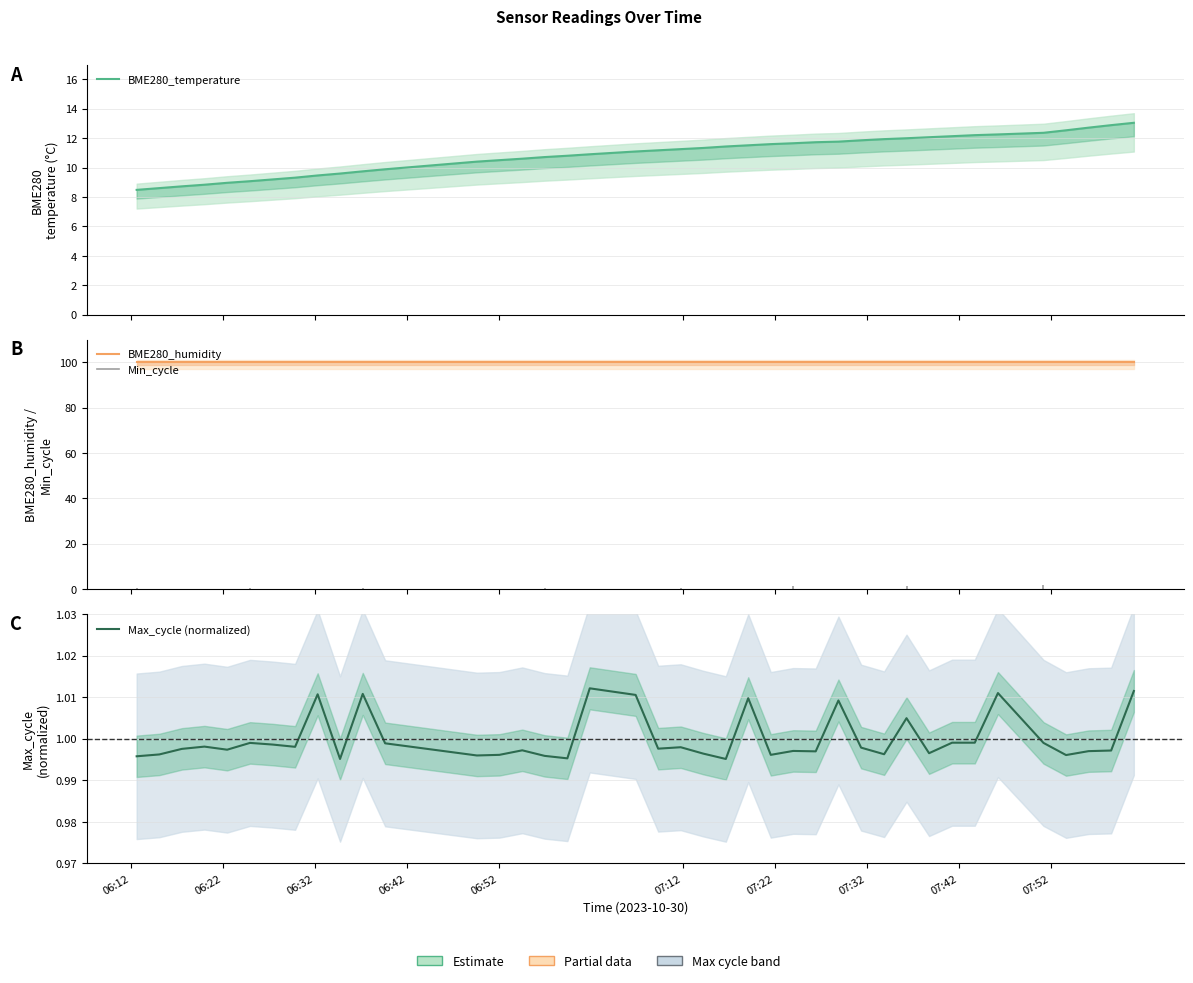

Reading left to right, what are all the values shown in this chart?

BME280_temperature: 8.5	8.6	8.7	8.8	9.0	9.1	9.2	9.3	9.5	9.6	9.7	9.9	10.4	10.5	10.6	10.7	10.8	10.9	11.1	11.2	11.2	11.3	11.4	11.5	11.6	11.7	11.7	11.8	11.8	11.9	12.0	12.1	12.1	12.2	12.2	12.4	12.5	12.7	12.9	13.0
BME280_humidity: 100.0	100.0	100.0	100.0	100.0	100.0	100.0	100.0	100.0	100.0	100.0	100.0	100.0	100.0	100.0	100.0	100.0	100.0	100.0	100.0	100.0	100.0	100.0	100.0	100.0	100.0	100.0	100.0	100.0	100.0	100.0	100.0	100.0	100.0	100.0	100.0	100.0	100.0	100.0	100.0
Max_cycle (normalized): 1.0	1.0	1.0	1.0	1.0	1.0	1.0	1.0	1.0	1.0	1.0	1.0	1.0	1.0	1.0	1.0	1.0	1.0	1.0	1.0	1.0	1.0	1.0	1.0	1.0	1.0	1.0	1.0	1.0	1.0	1.0	1.0	1.0	1.0	1.0	1.0	1.0	1.0	1.0	1.0